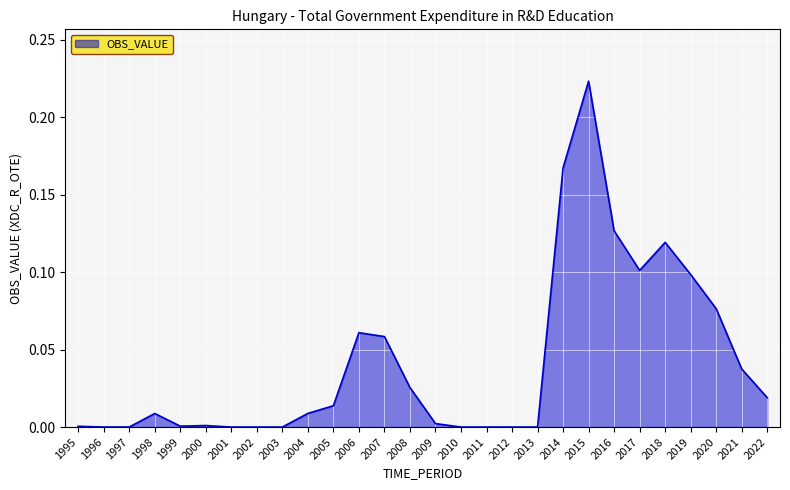

Is it true that the value at 1996 is 0.0?

True